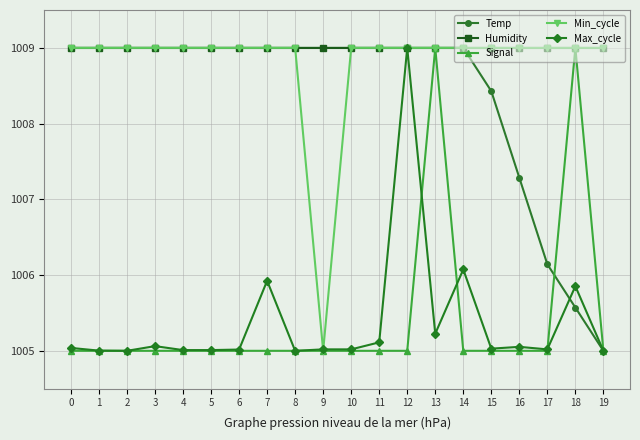

Between 13 and 14, which series saw the biggest shift?

Signal